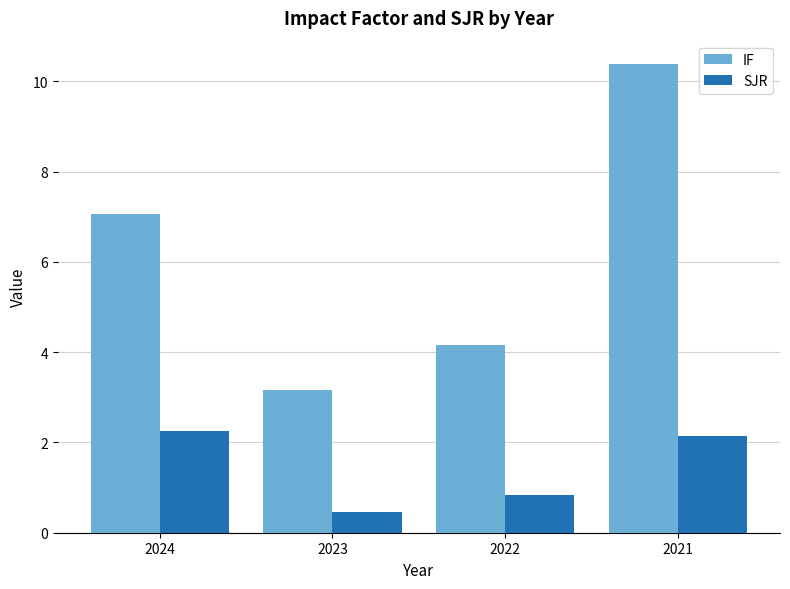

At which category is the sum across all series the highest?

2021